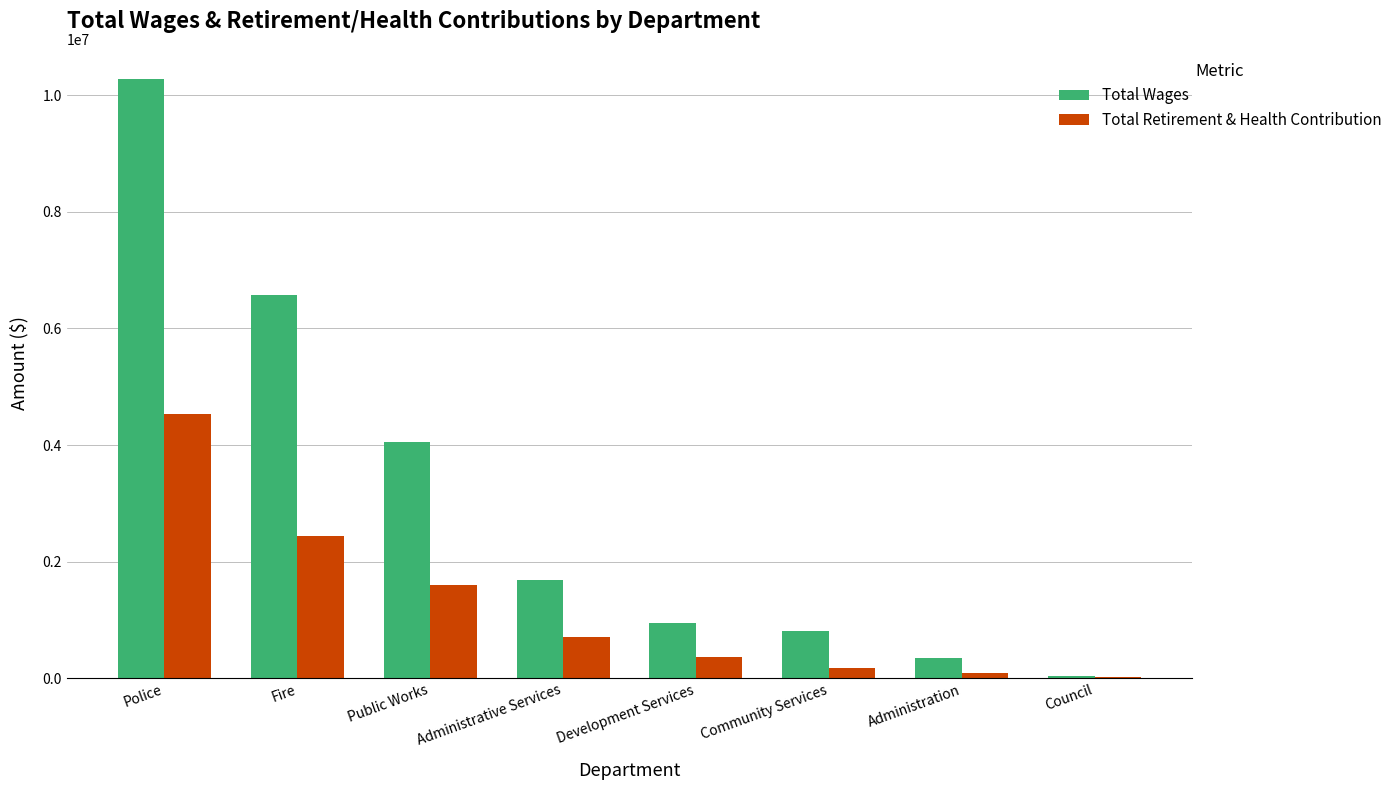

Which series changed the most between Public Works and Development Services?

Total Wages